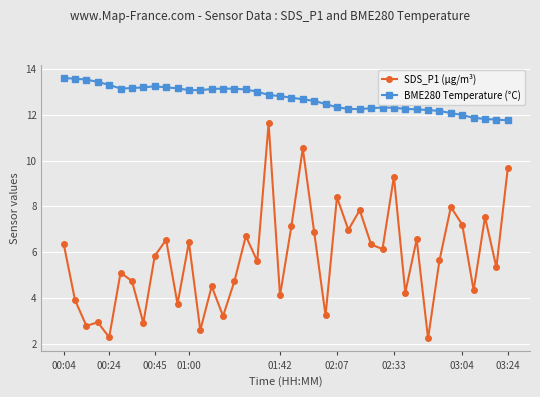

What is the value of the BME280 Temperature (°C) point at the 26th from the left?

12.3